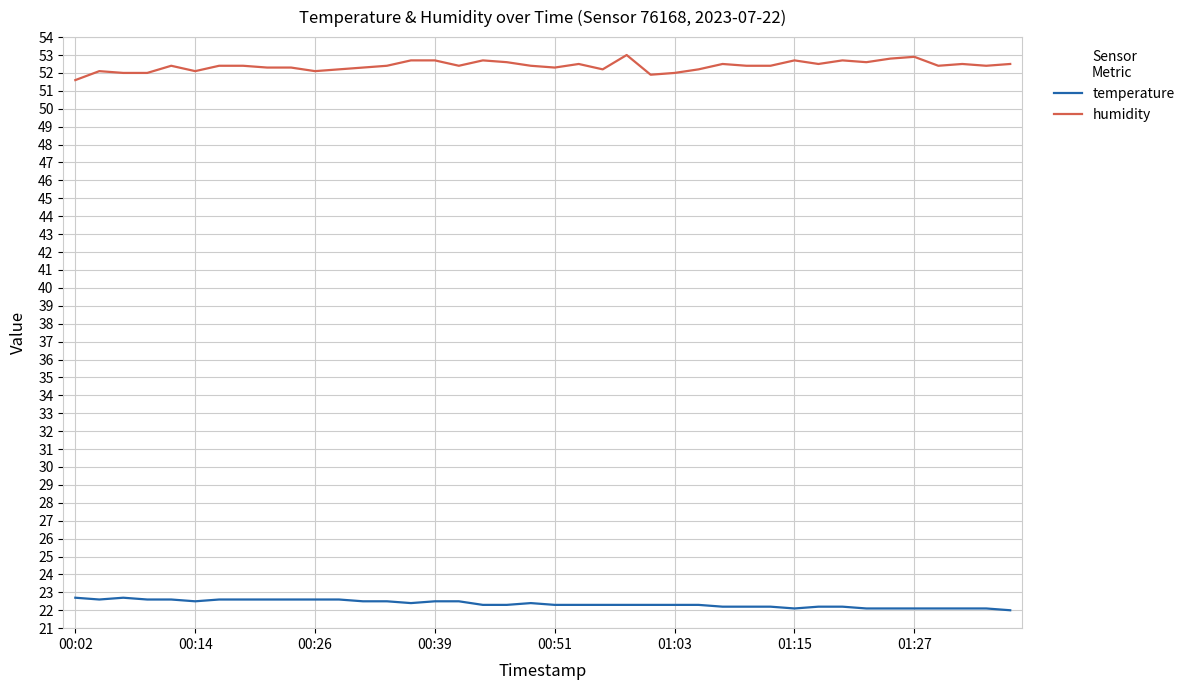

True or false: temperature and humidity intersect in this chart.

False